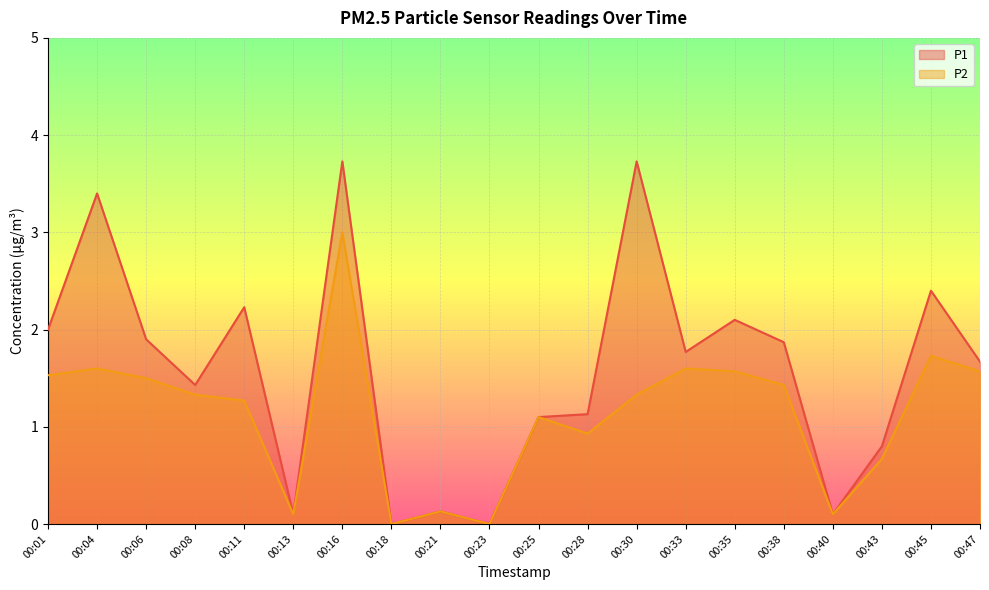

Rank the series at 00:40 from lowest to highest value.

P1, P2